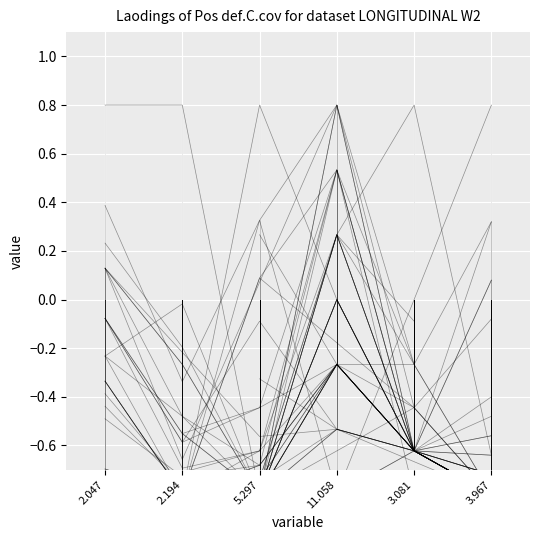

What position from the left is 2.047?

1